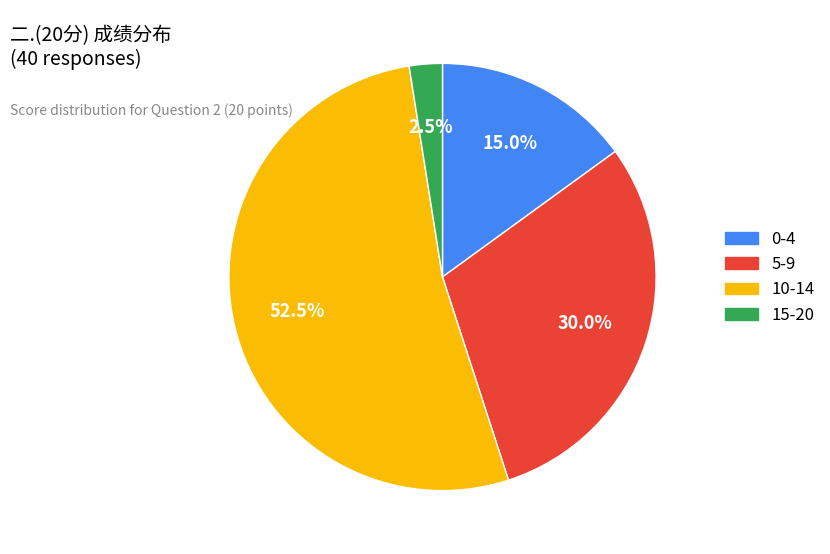

Which category has the biggest portion of the pie?

10-14